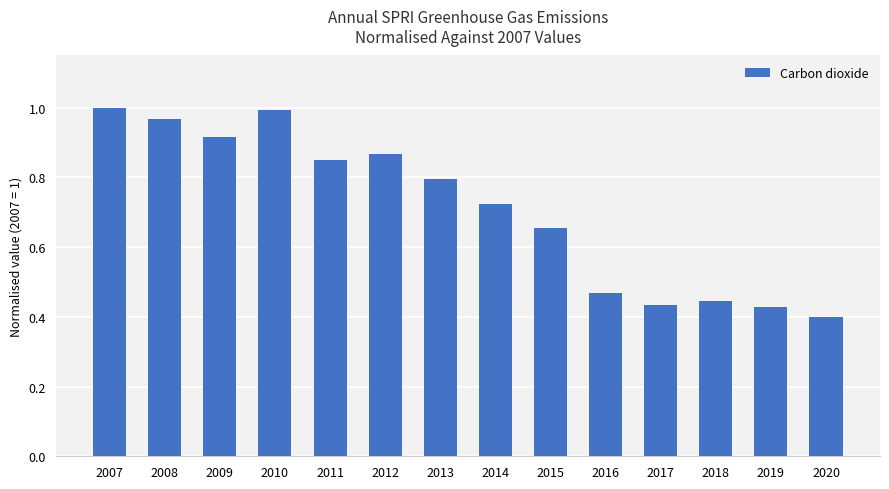

Is it true that the value at 2009 is 1.4?

False